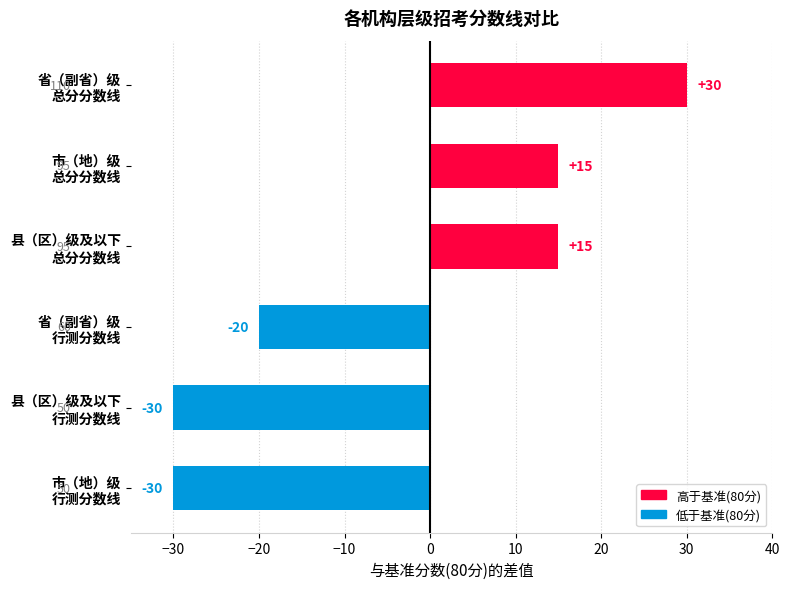

What is the maximum value shown in the chart?

30